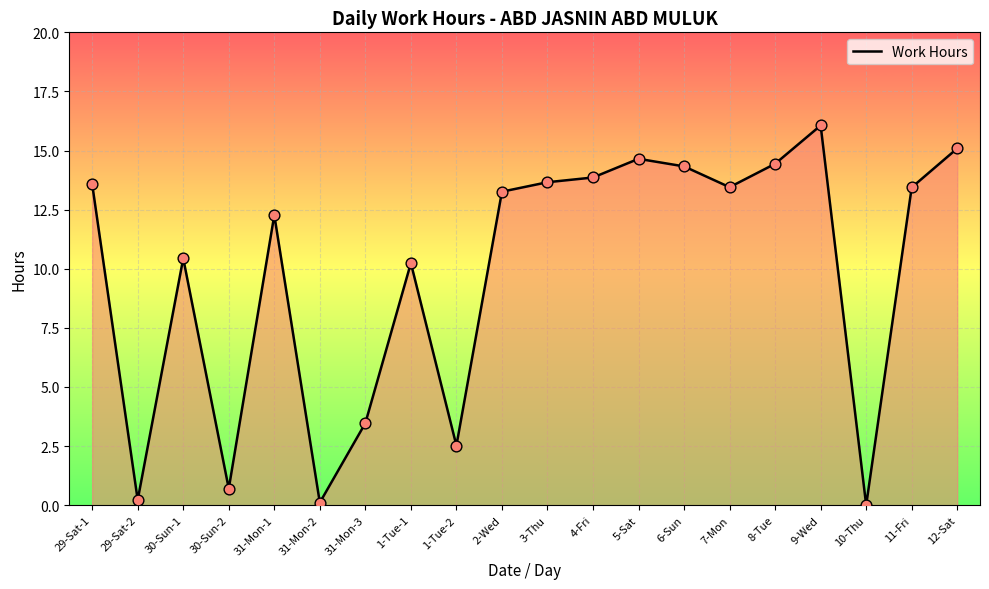

Between 7-Mon and 31-Mon-3, which is larger?

7-Mon